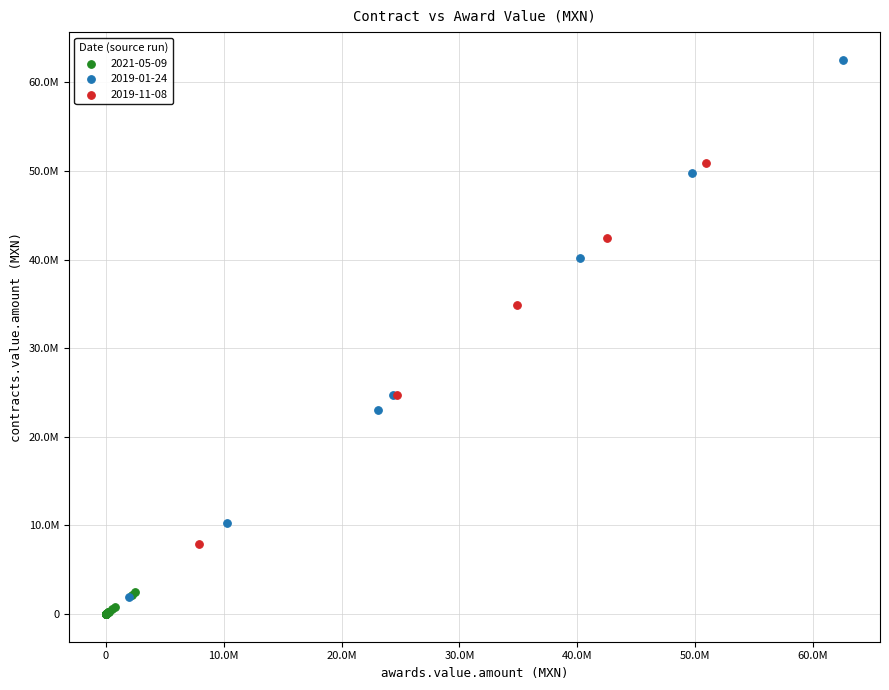

Which series reaches the maximum Y coordinate?

2019-01-24